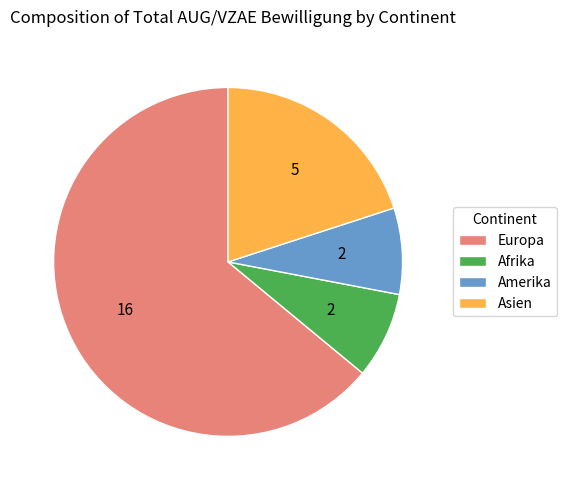

Is there a majority slice in this chart?

Yes